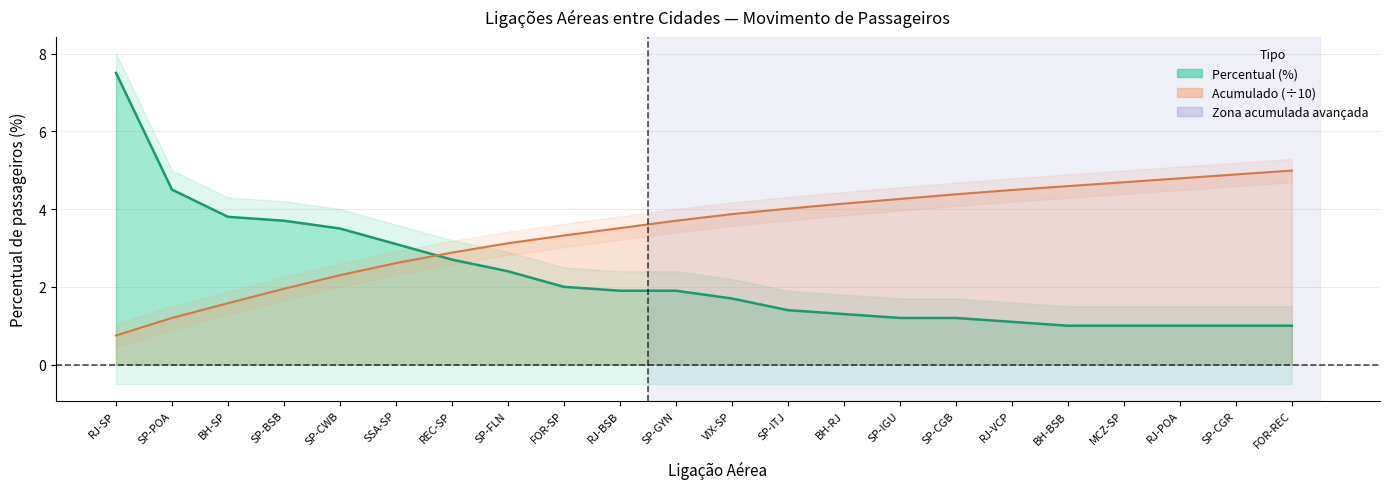

Reading right to left, list all the values displayed in this chart.

total: 1.0	1.0	1.0	1.0	1.0	1.1	1.2	1.2	1.3	1.4	1.7	1.9	1.9	2.0	2.4	2.7	3.1	3.5	3.7	3.8	4.5	7.5
acumulado: 5.0	4.9	4.8	4.7	4.6	4.5	4.4	4.3	4.1	4.0	3.9	3.7	3.5	3.3	3.1	2.9	2.6	2.3	1.9	1.6	1.2	0.8